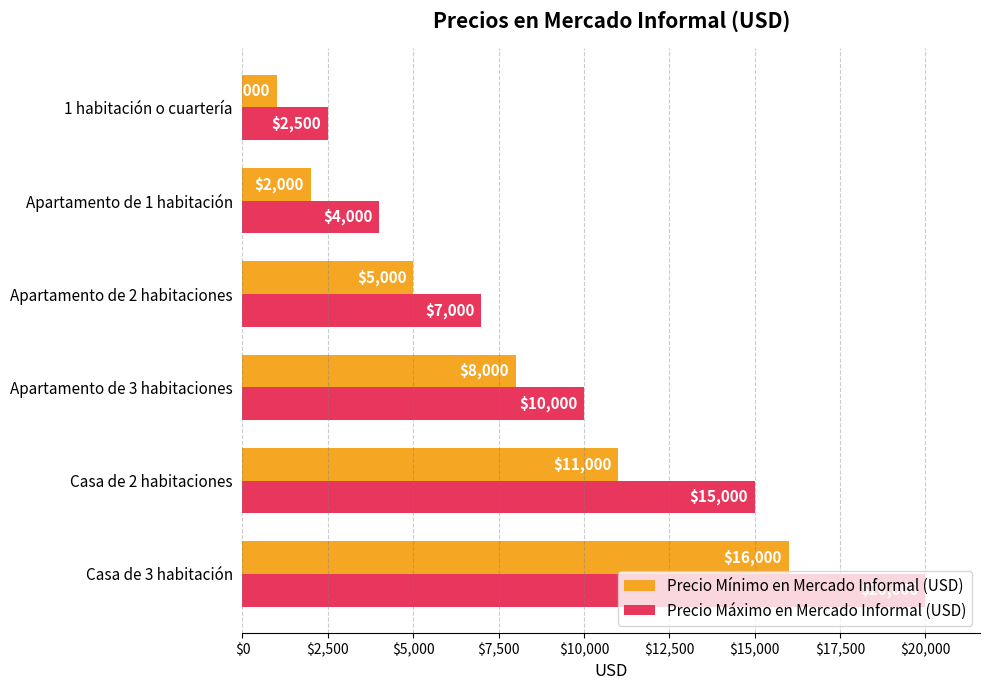

List the series in order of their overall mean, highest first.

Precio Máximo en Mercado Informal (USD), Precio Mínimo en Mercado Informal (USD)